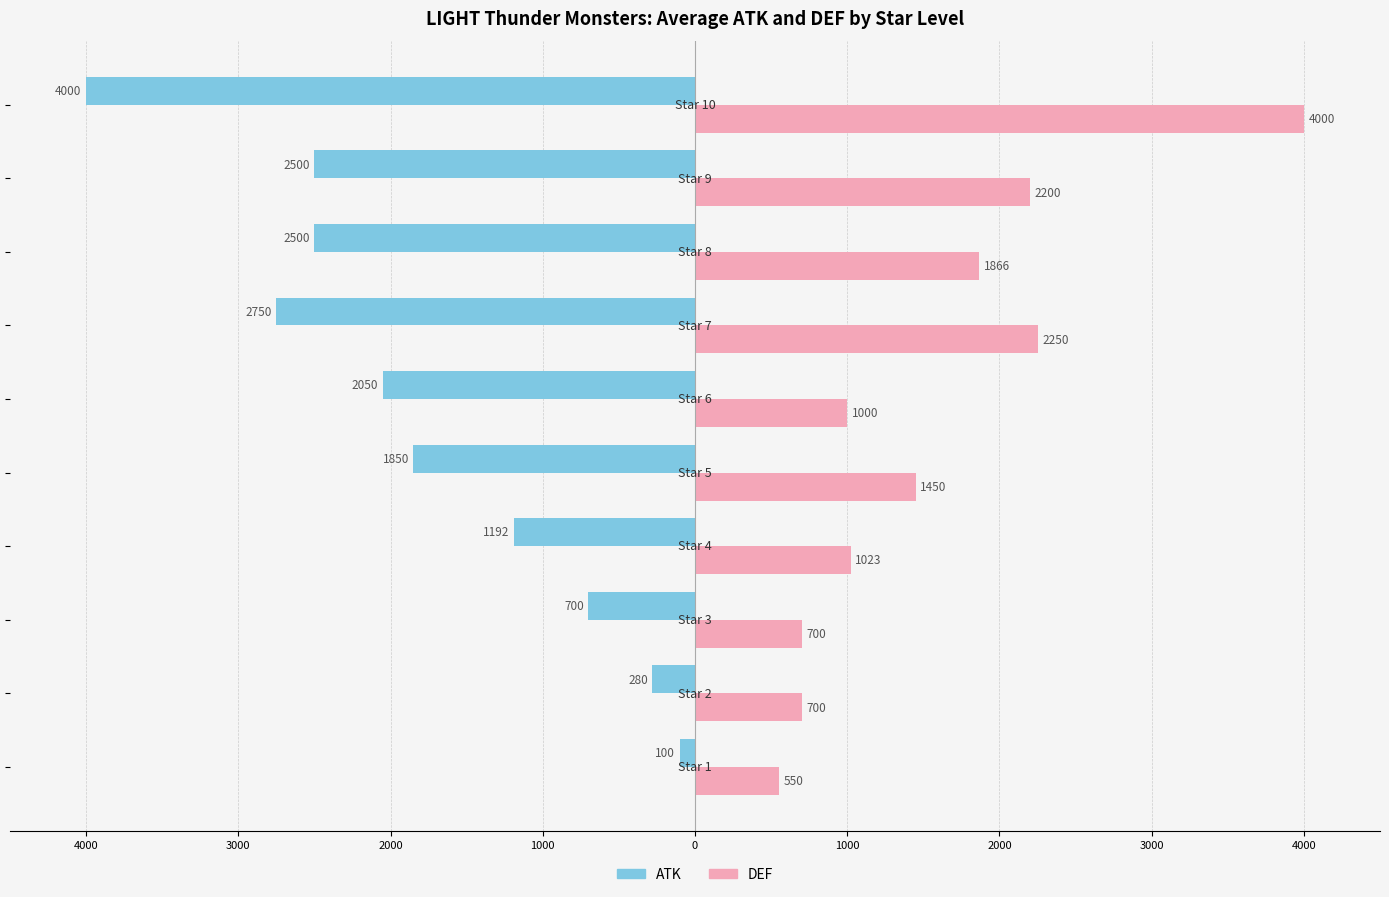

How many bars are there in each group?

2